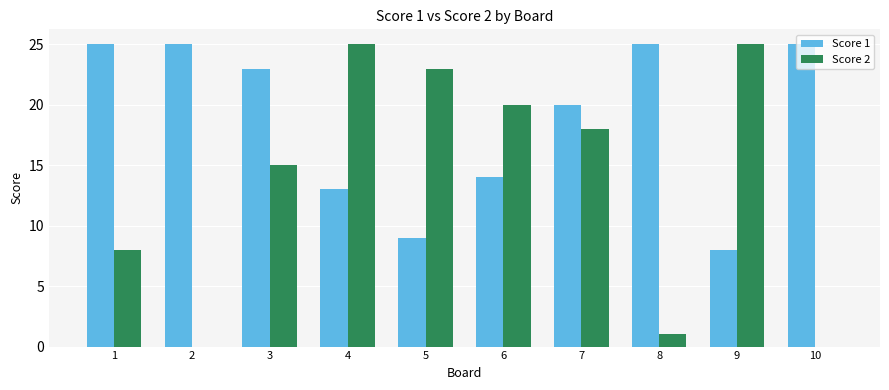

What is the sum of all Score 1 values?

187